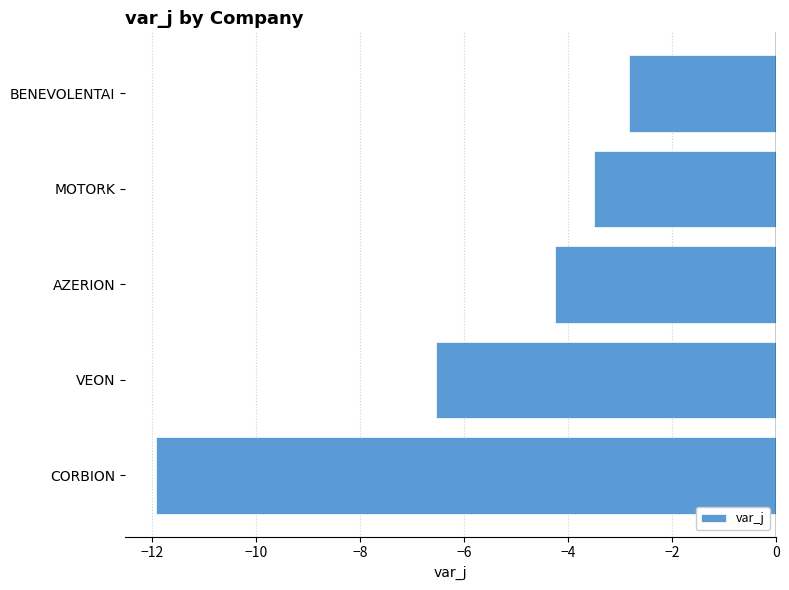

Reading top to bottom, what are all the values shown in this chart?

BENEVOLENTAI=-2.8	MOTORK=-3.5	AZERION=-4.3	VEON=-6.5	CORBION=-11.9